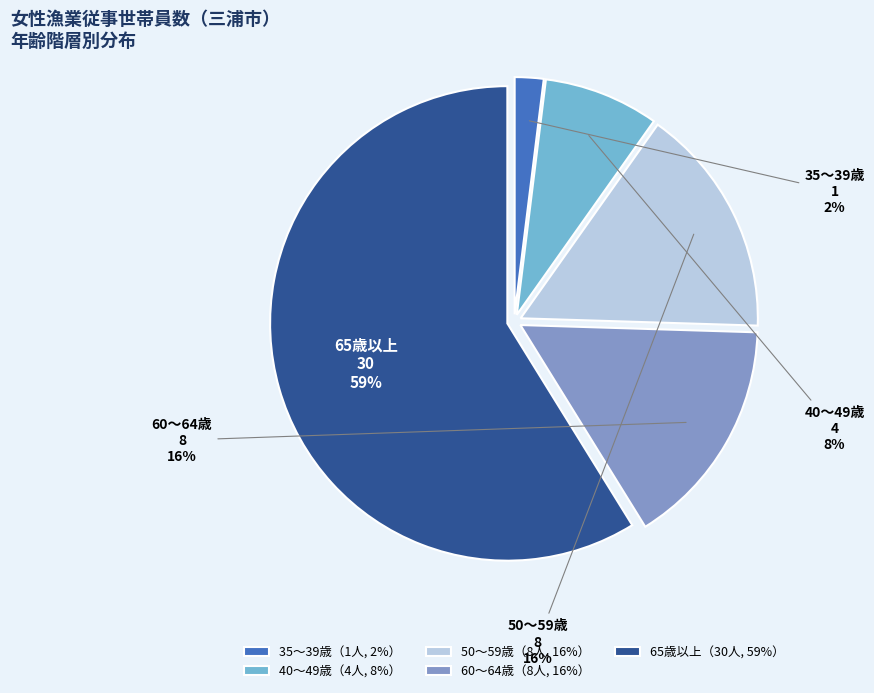

Do 40～49歳 and 50～59歳 together represent more than half of the pie?

No